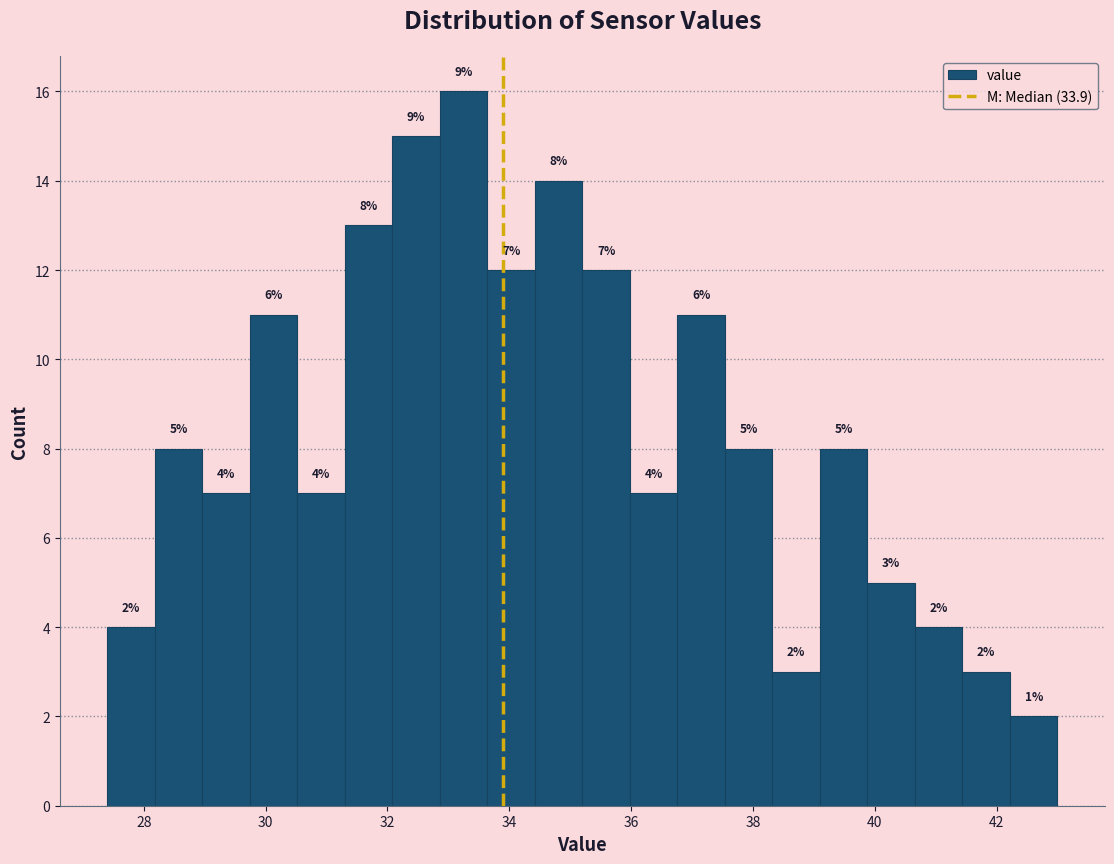

Read against the x-axis, roughly where is the centre of the tallest bar?

33.2